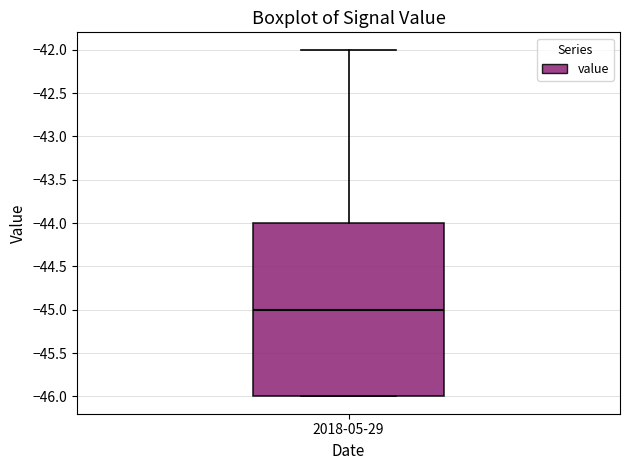

Read this box plot against the y-axis: the position of the median line, the range covered by the box, and the ends of both whiskers. The values are not printed on the chart, so give them approximately, as read against the axis.

median -45, box -46 to -44, whiskers -46 to -42